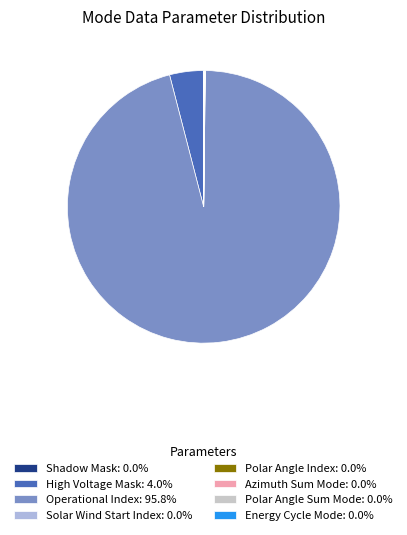

Which has a higher value, High Voltage Mask or Polar Angle Sum Mode?

High Voltage Mask